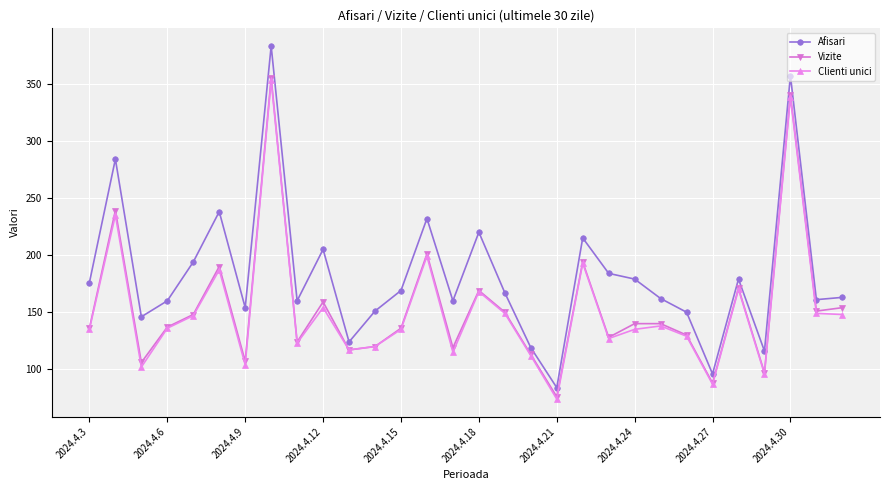

What is the value of the Clienti unici point at the 6th from the left?

187